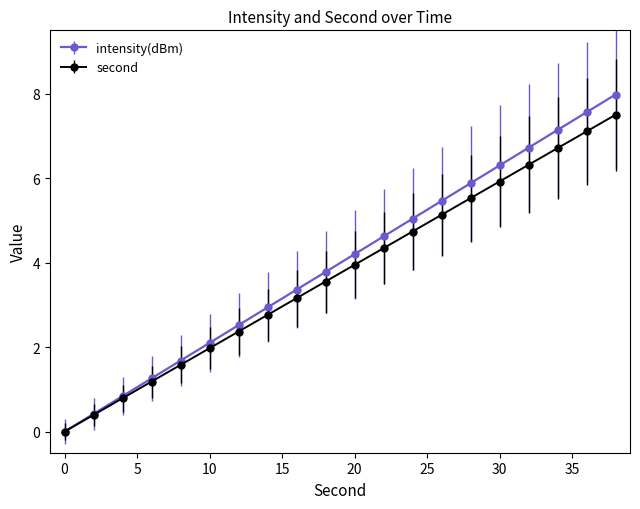

Does the chart display data point markers on the line(s)?

Yes